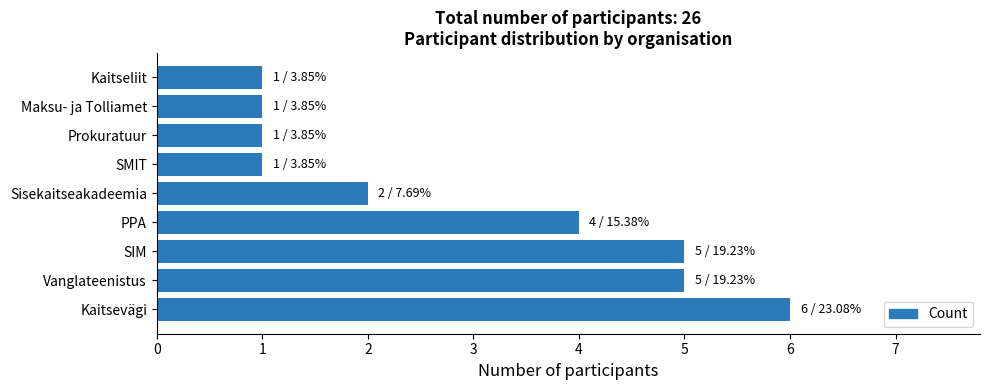

How many bars are there in total?

9